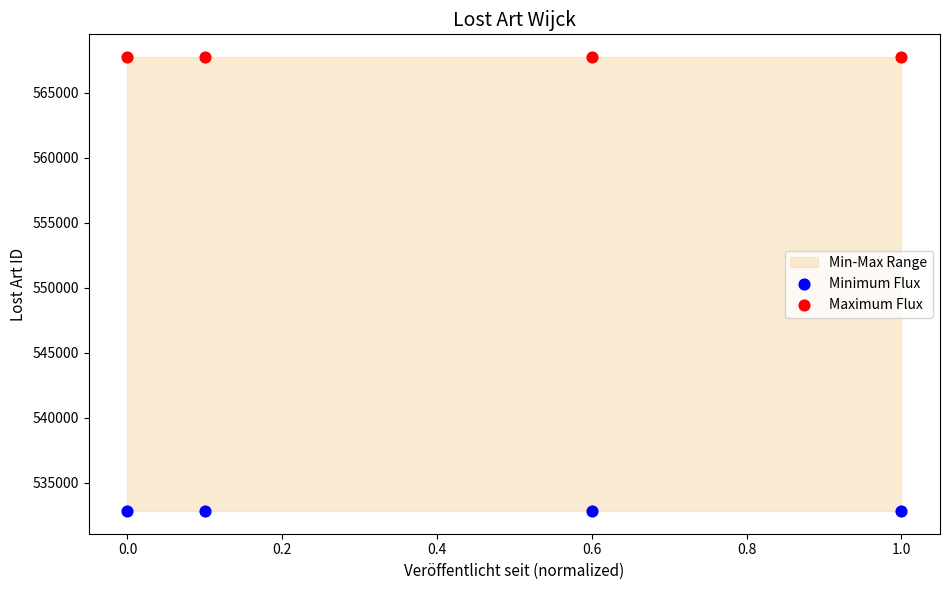

Which series reaches the maximum Y coordinate?

Maximum Flux